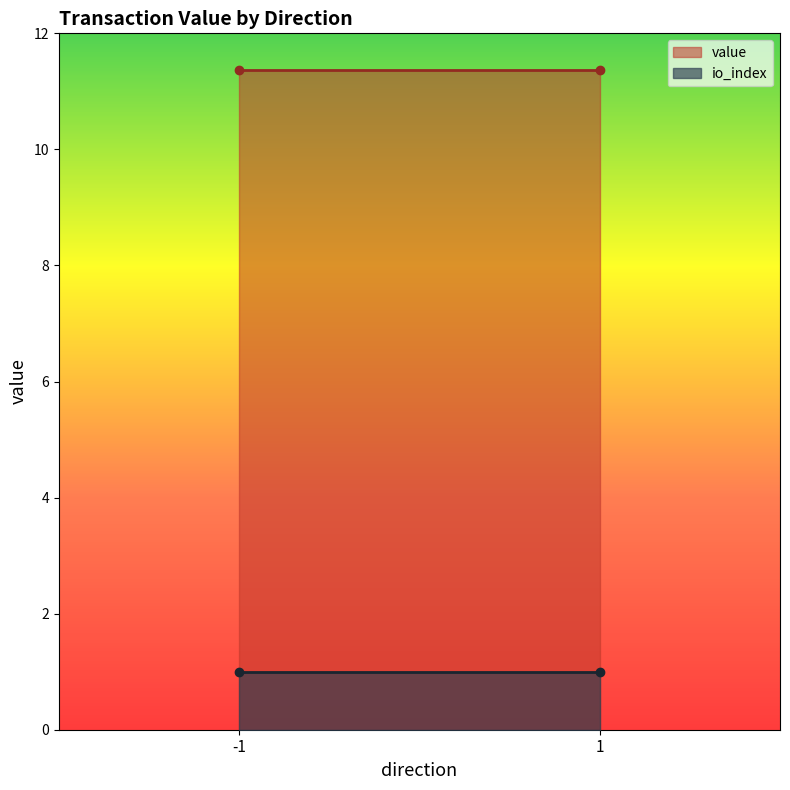

Is the value of io_index at 1 greater than the value of value at -1?

No